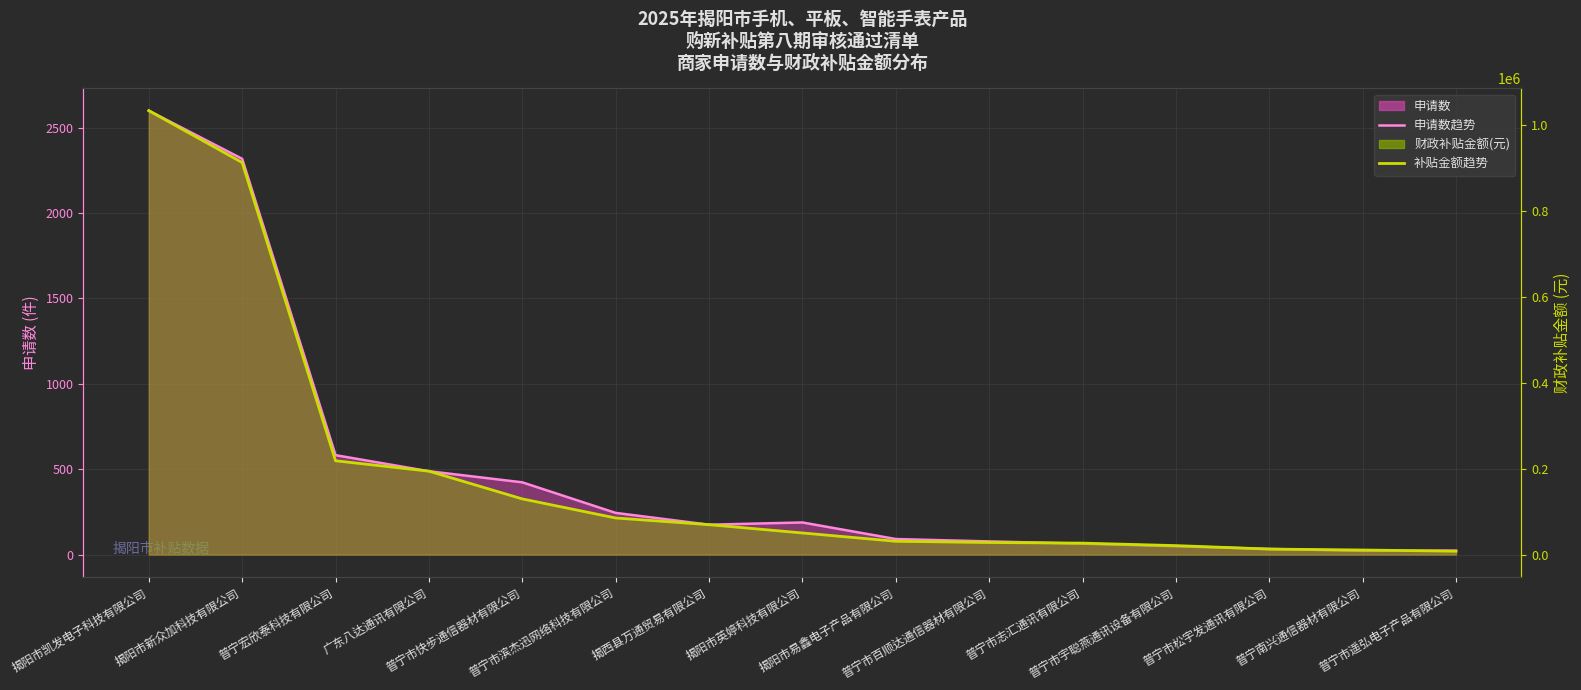

What is the value of the 申请数趋势 point at the 15th from the left?

23.0